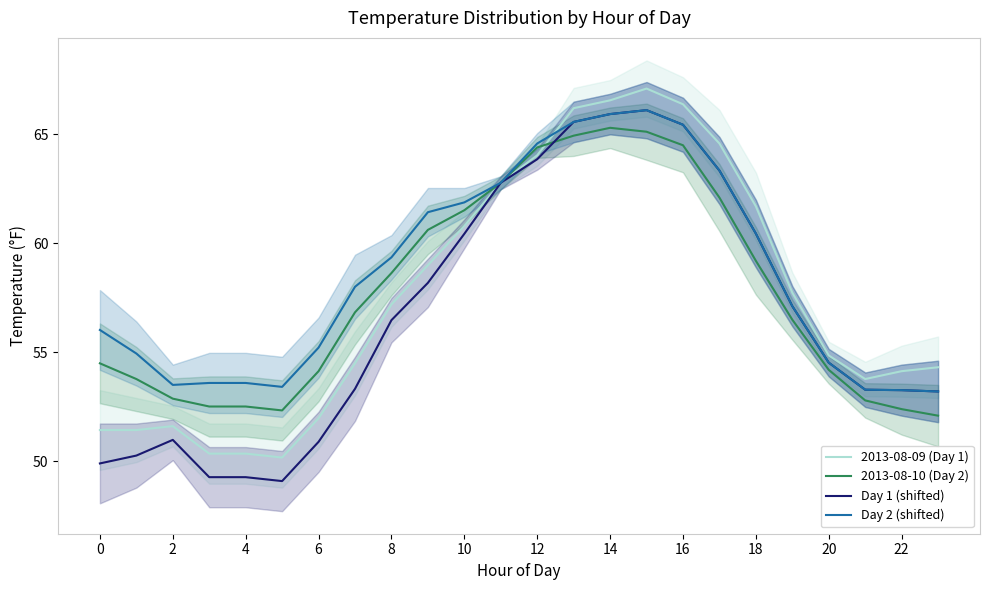

After their last crossing, which series has the higher values: 2013-08-10 (Day 2) or Day 1 (shifted)?

Day 1 (shifted)